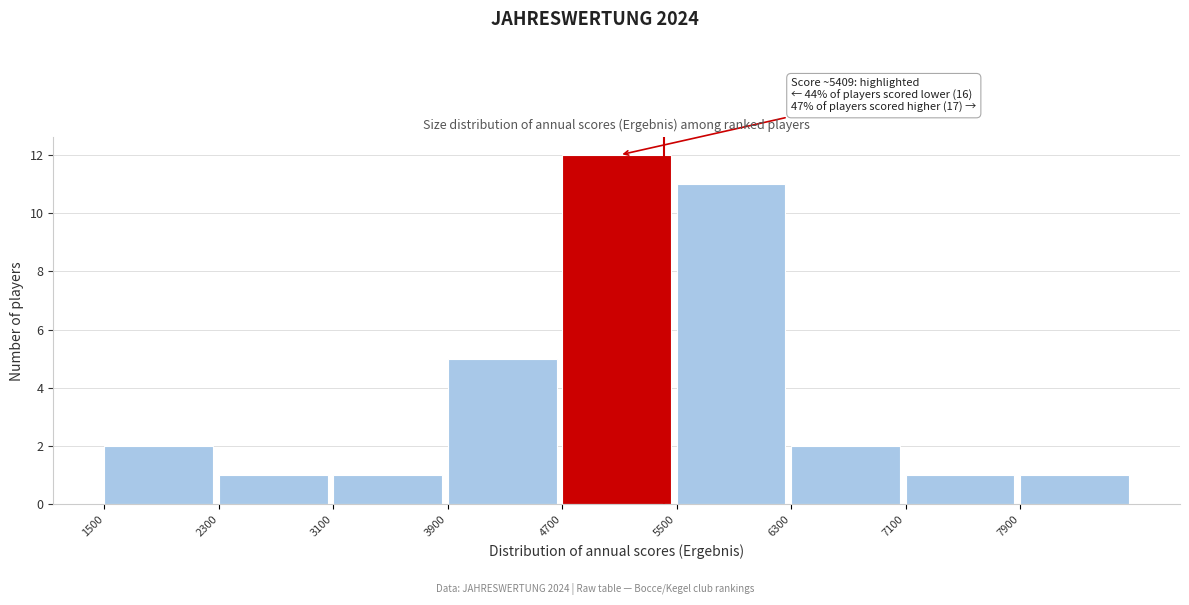

Which range on the x-axis has the tallest bar?

4700 to 5500